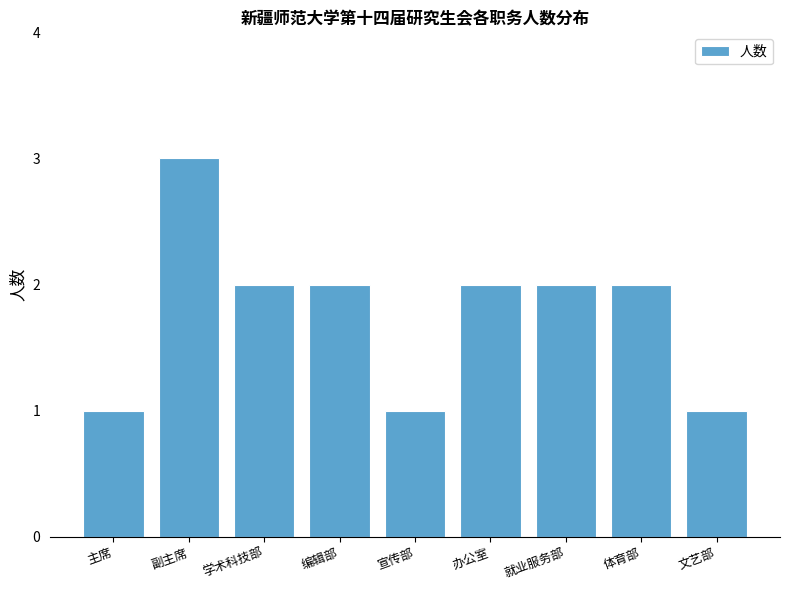

The value at 编辑部 is 2. True or false?

True